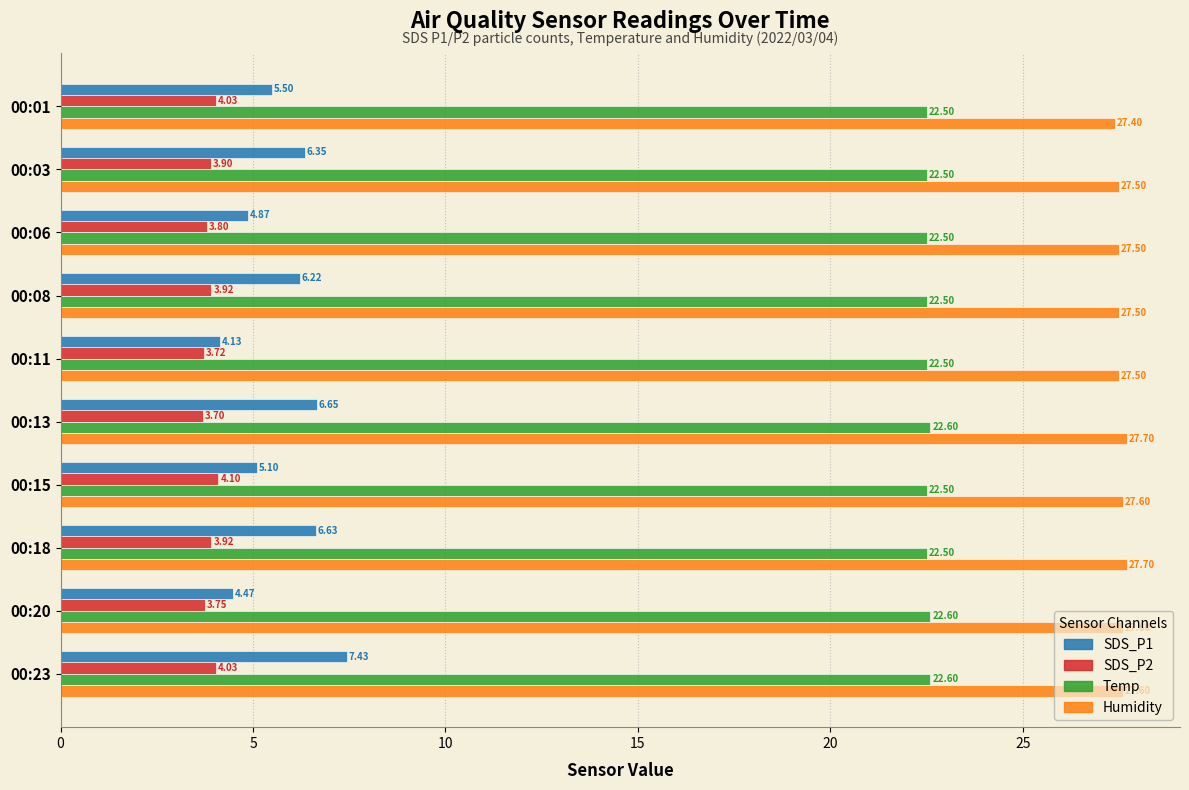

What are all the series names shown in the legend?

SDS_P1, SDS_P2, Temp, Humidity